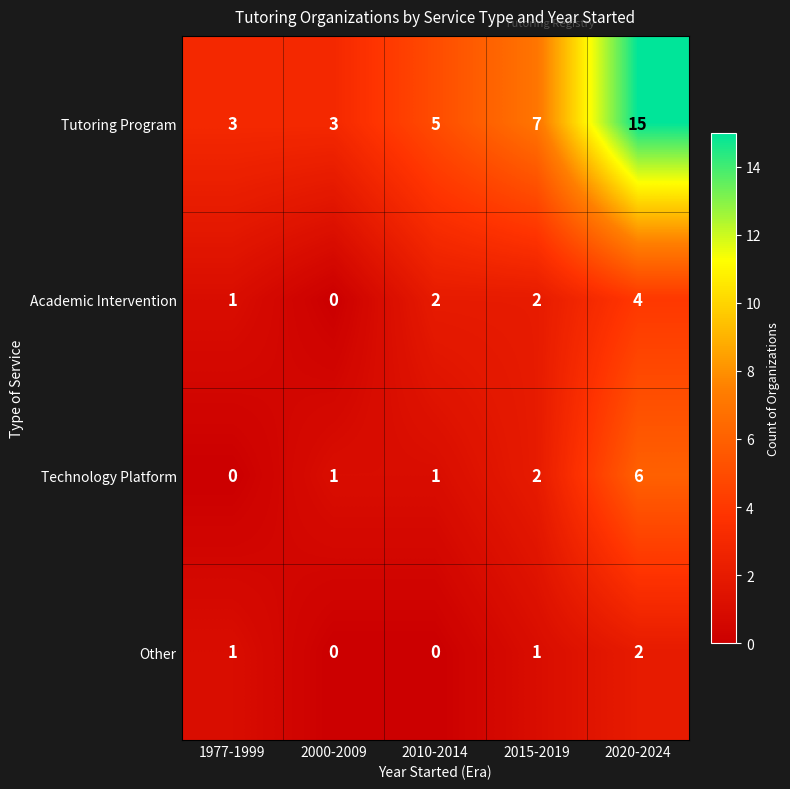

Count the Technology Platform values in the range 1 to 2.

3